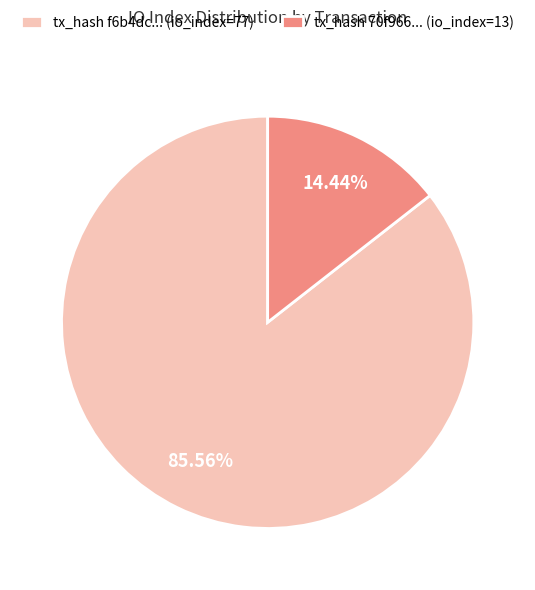

Is there a majority slice in this chart?

Yes